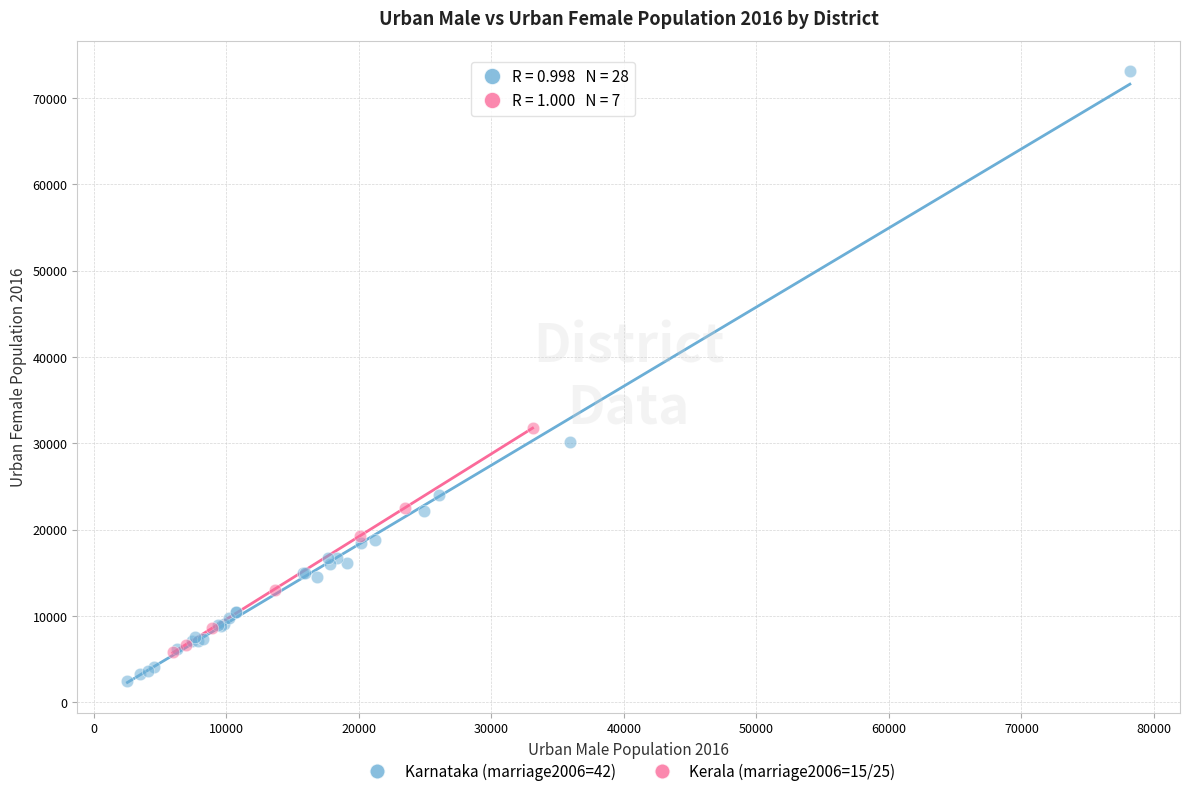

Which series reaches the maximum Y coordinate?

Karnataka (marriage2006=42)